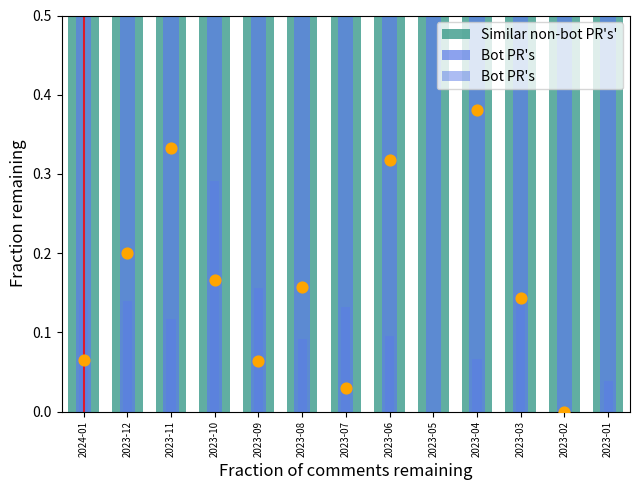

Which series has the widest spread of Y values?

Similar non-bot PR's'